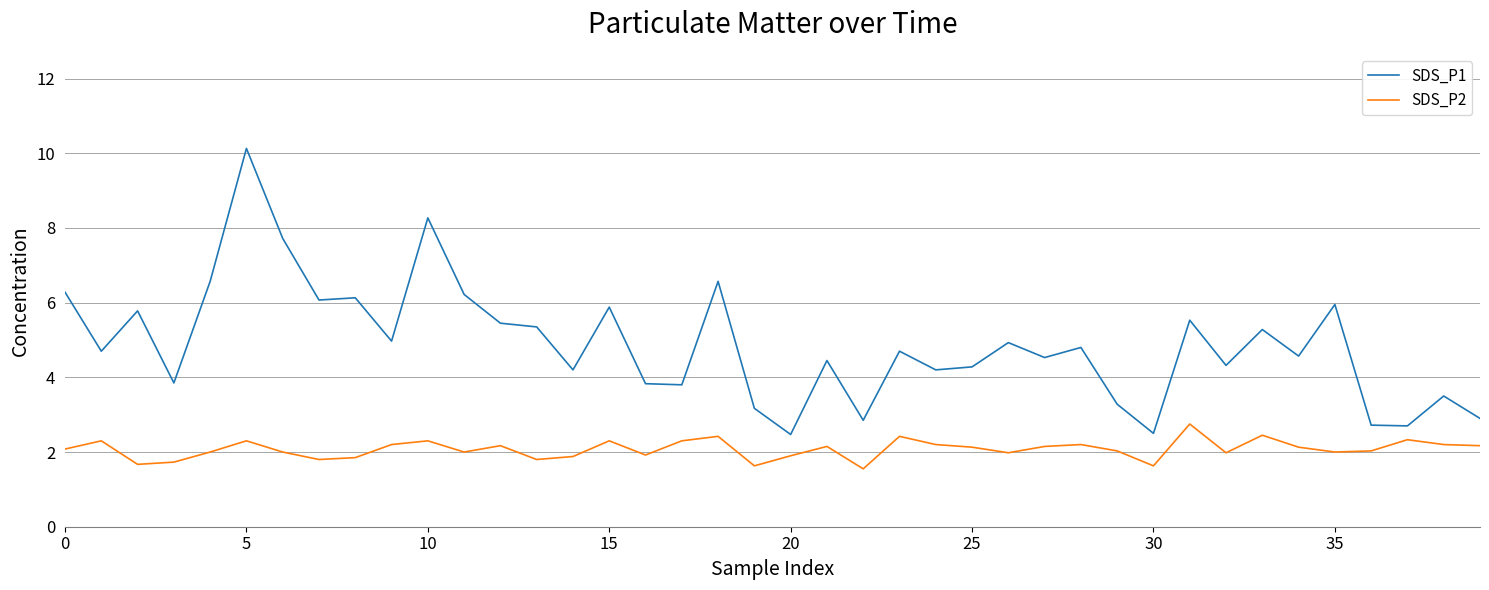

True or false: SDS_P1 and SDS_P2 intersect in this chart.

False